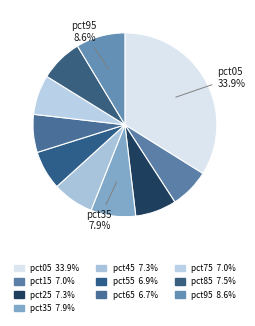

Count the number of slices in the pie.

10